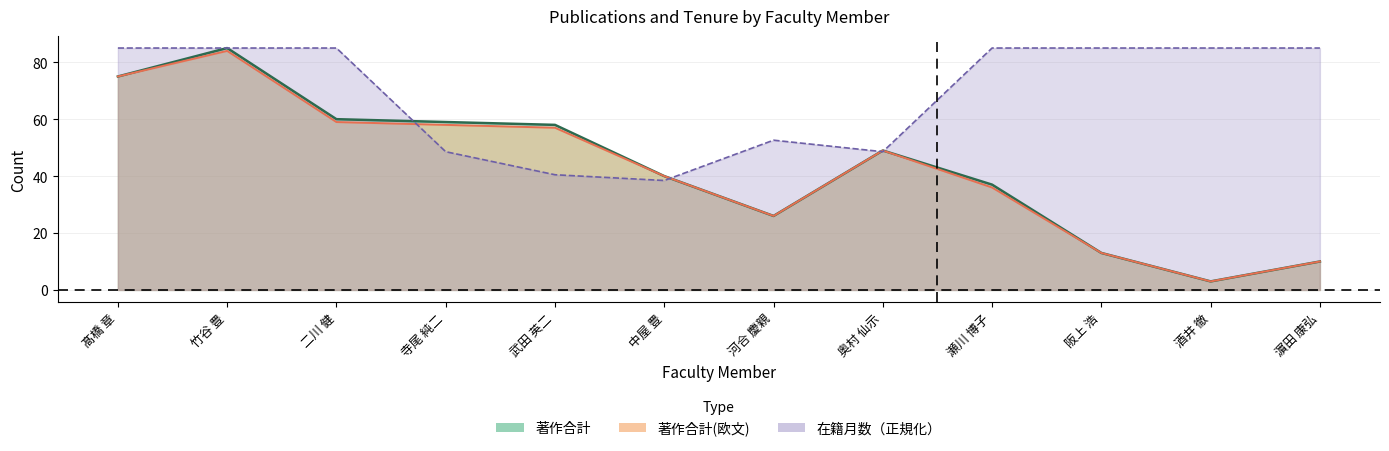

What are all the series names shown in the legend?

著作合計, 著作合計(欧文), 在籍月数